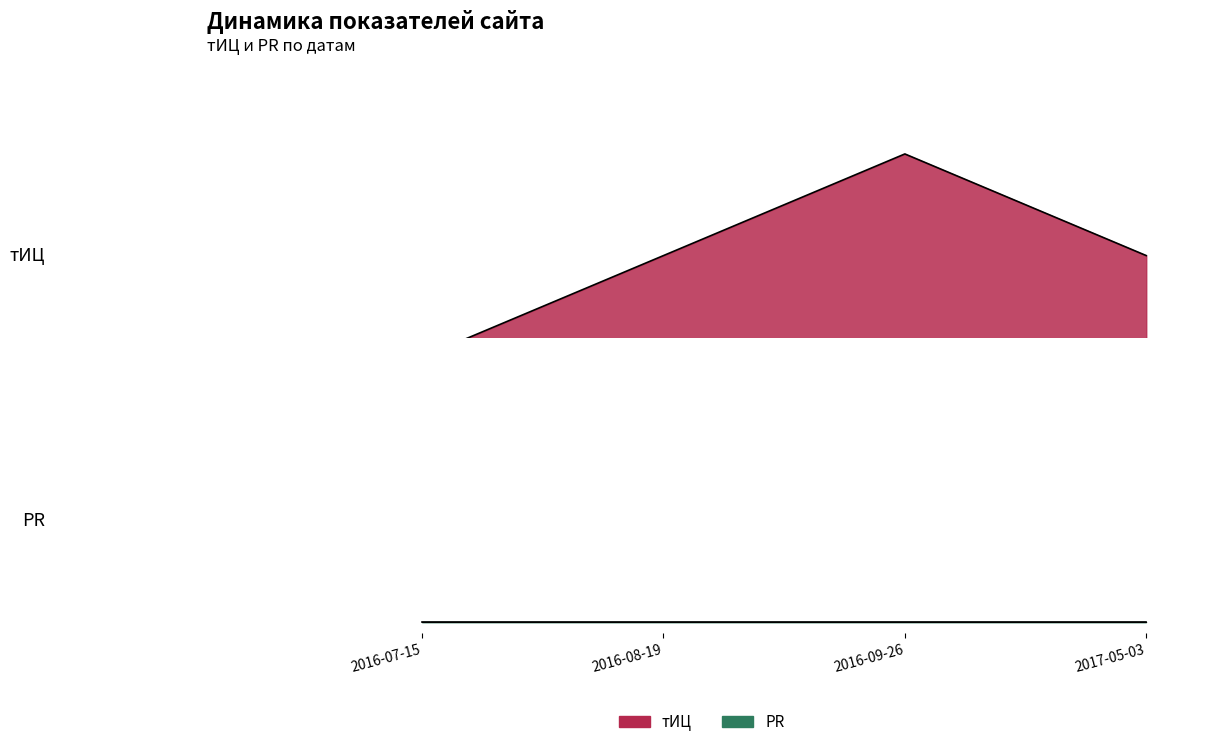

The chart shows a value of 0.0 at 2016-07-15. True or false?

True